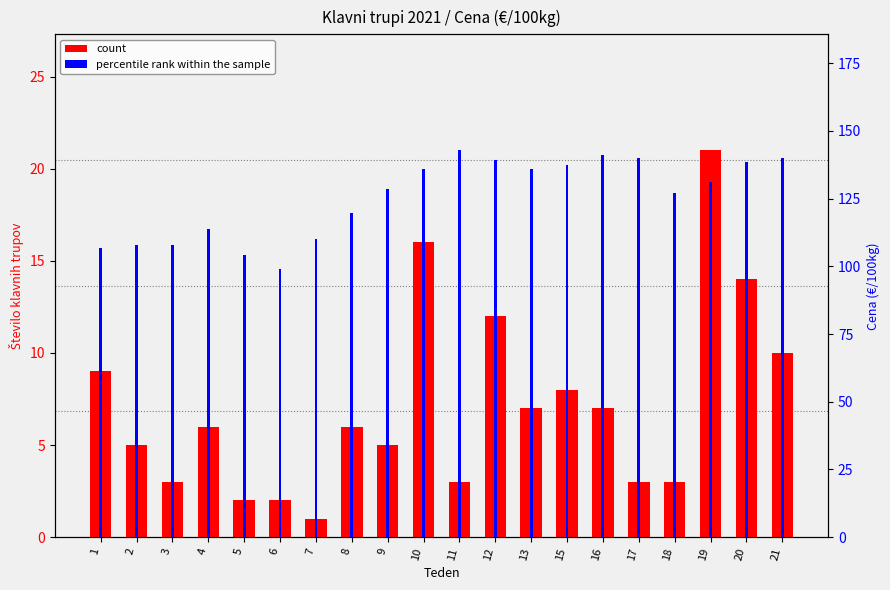

What is the greatest value displayed?

142.8